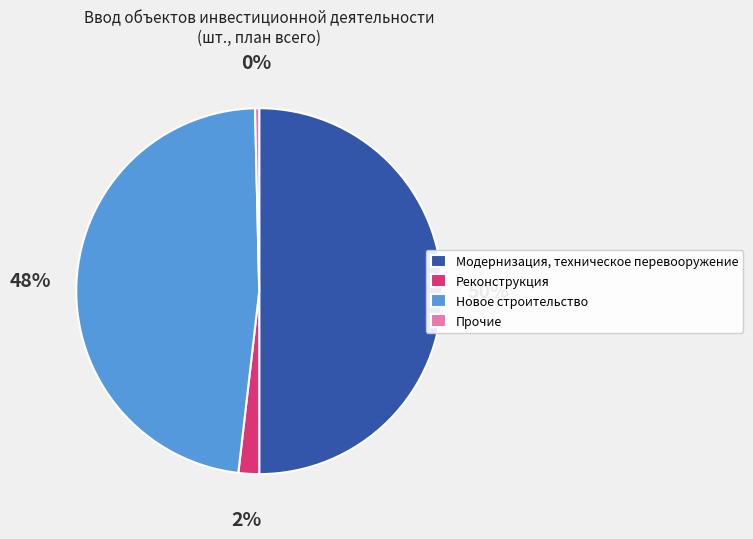

Is Прочие the majority of the pie?

No